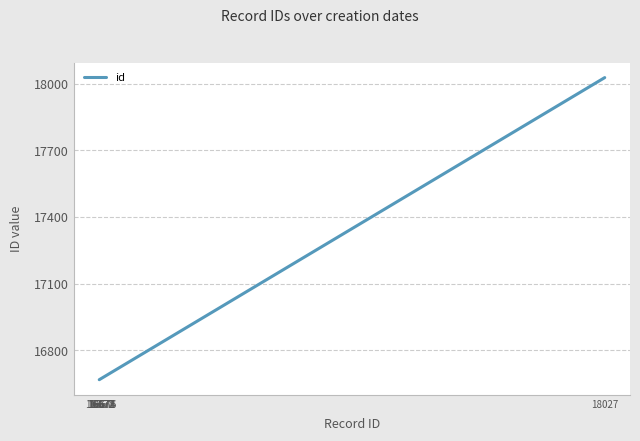

True or false: the data has more than 2 interior local peaks.

False